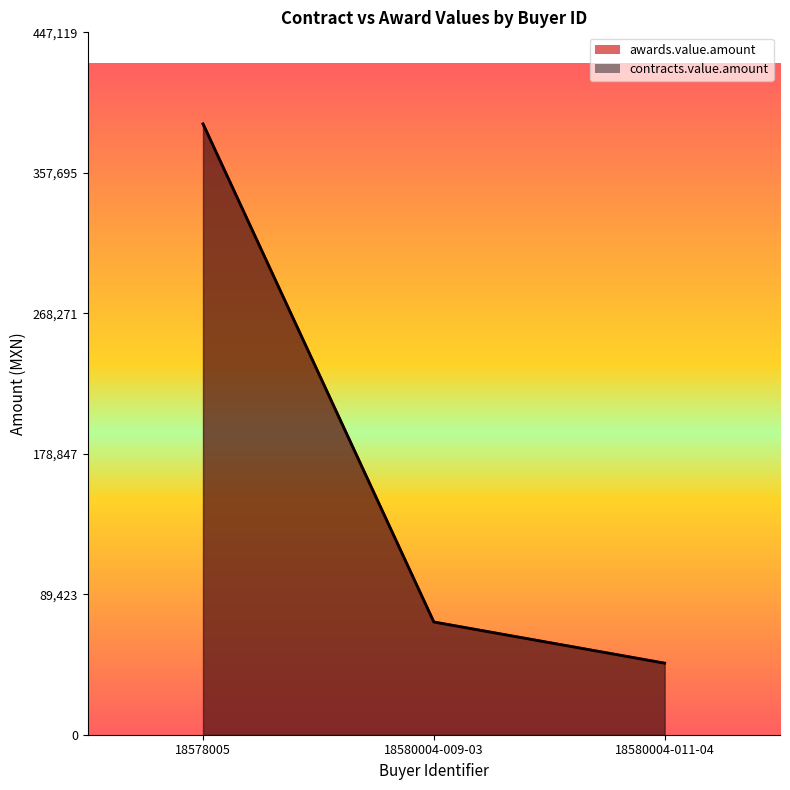

What is the label of the 3rd point from the left?

18580004-011-04